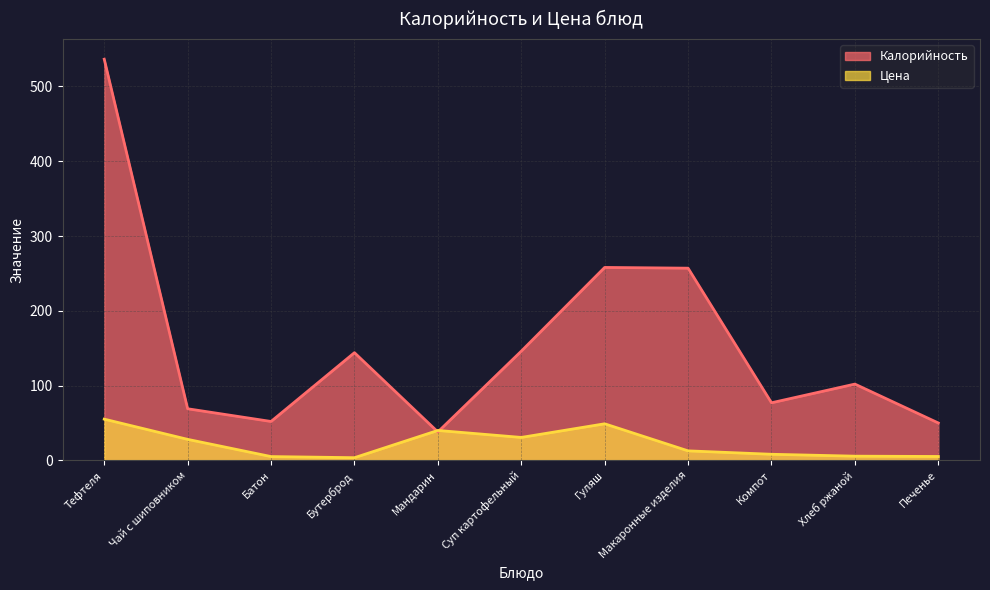

After their last crossing, which series has the higher values: Калорийность or Цена?

Калорийность